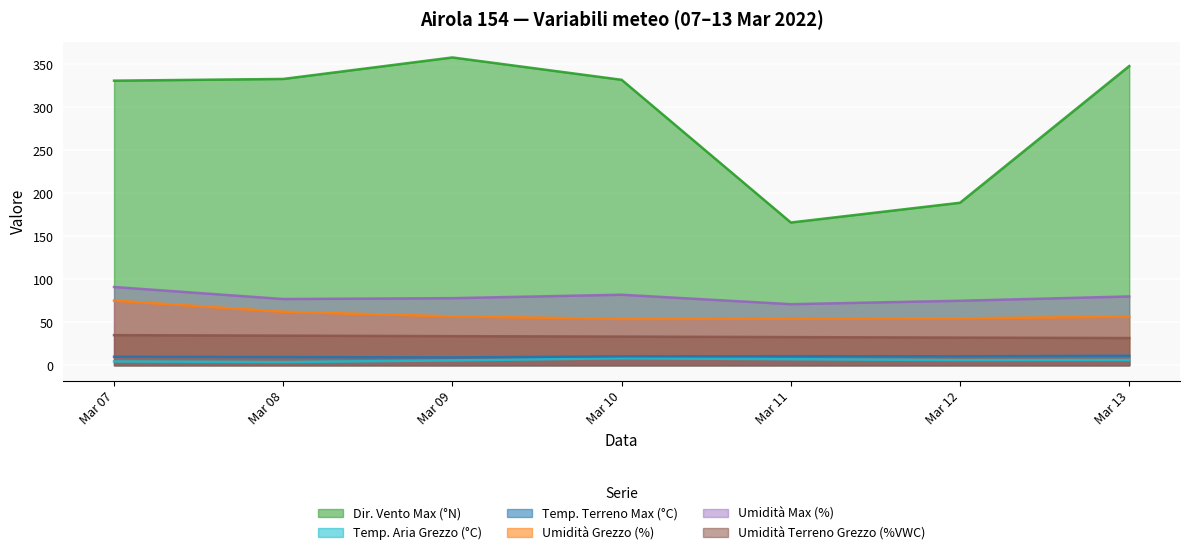

True or false: Dir. Vento Max (°N) has more than 2 points higher than both neighbors.

False